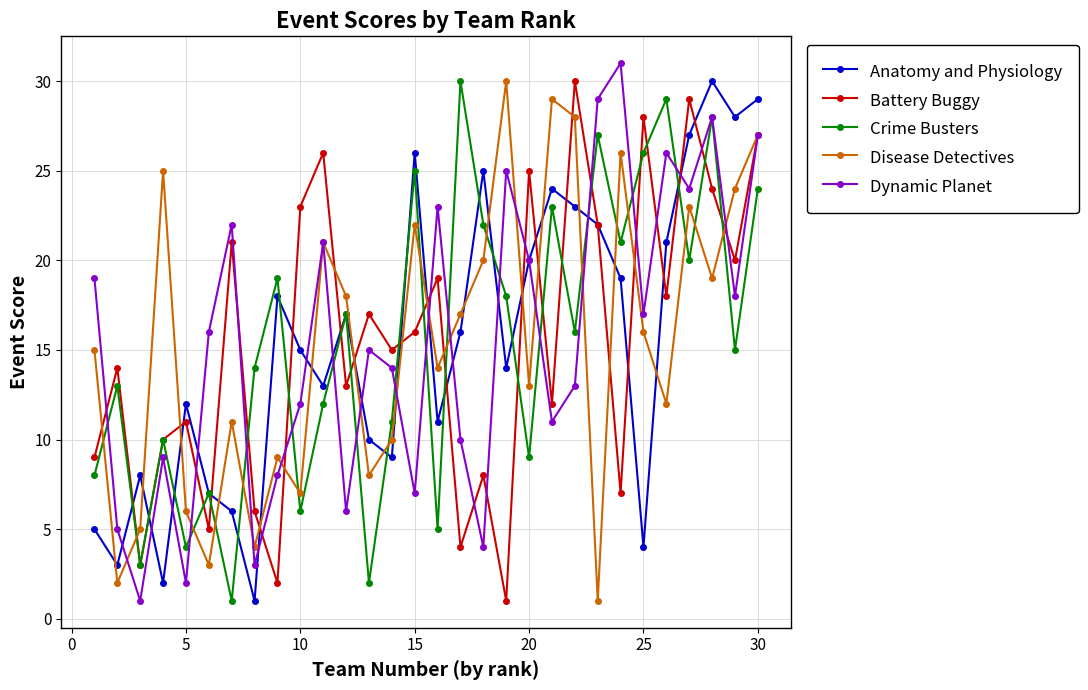

How many data points in Anatomy and Physiology are less than 16?

15